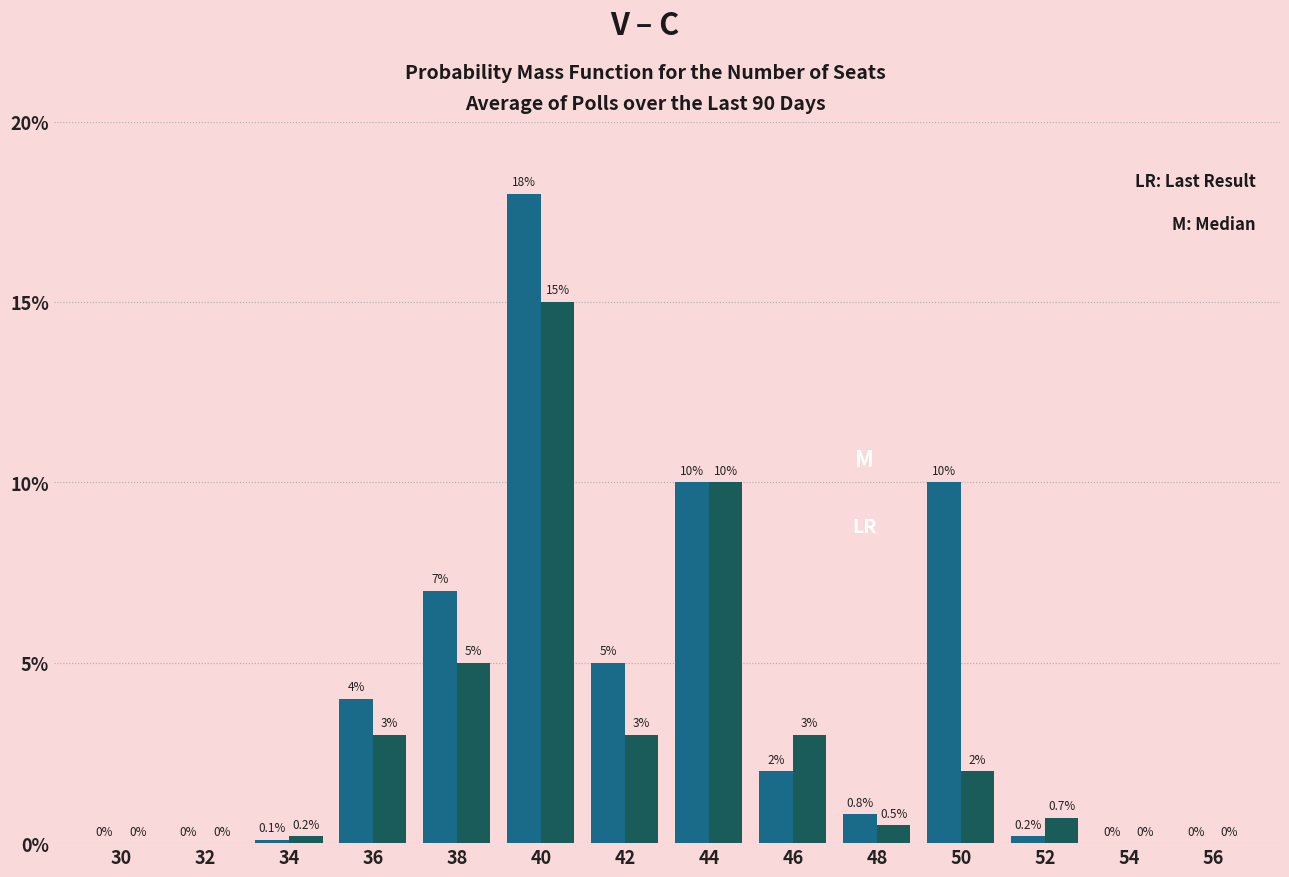

At which category is the sum across all series the highest?

40